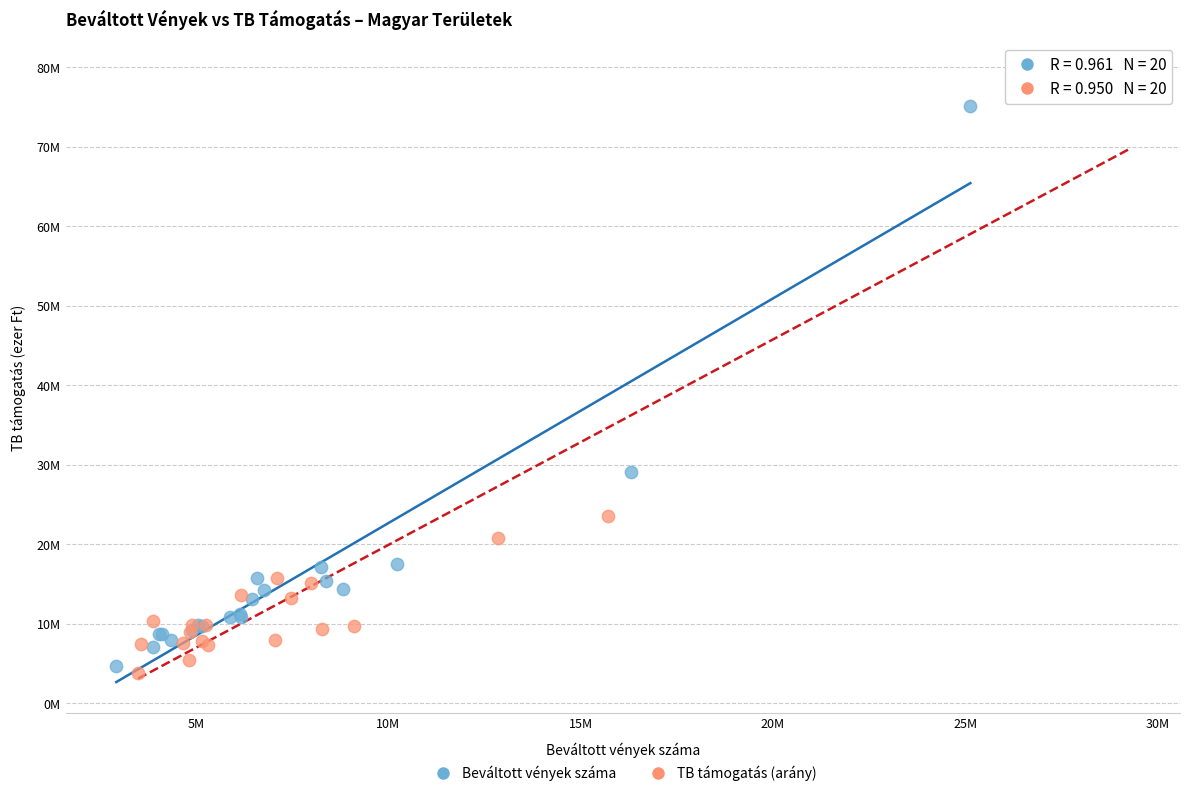

What are all the series names shown in the legend?

Beváltott vények száma, TB támogatás (arány)